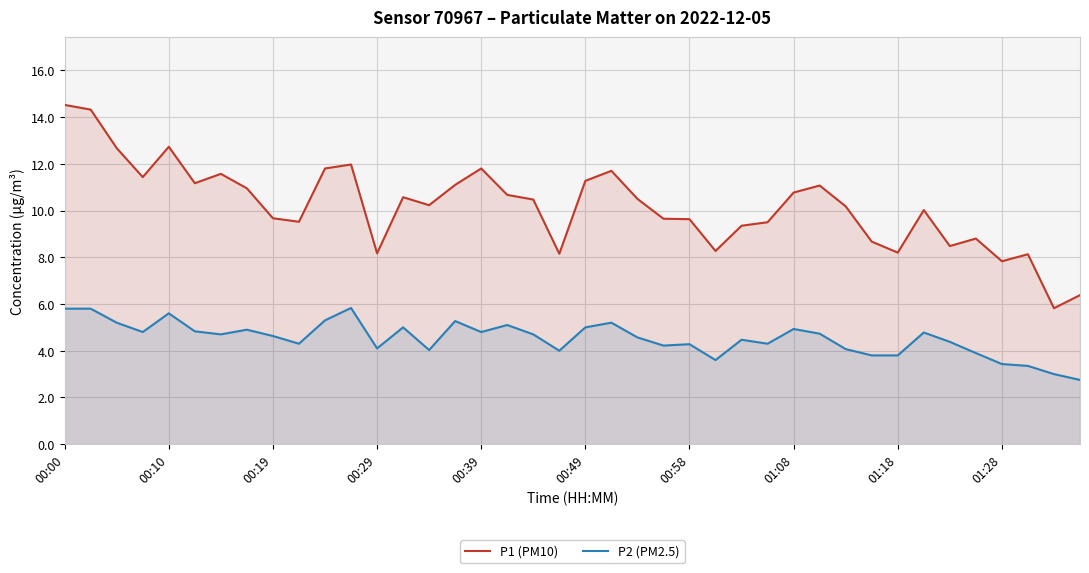

What are all the series names shown in the legend?

P1 (PM10), P2 (PM2.5)